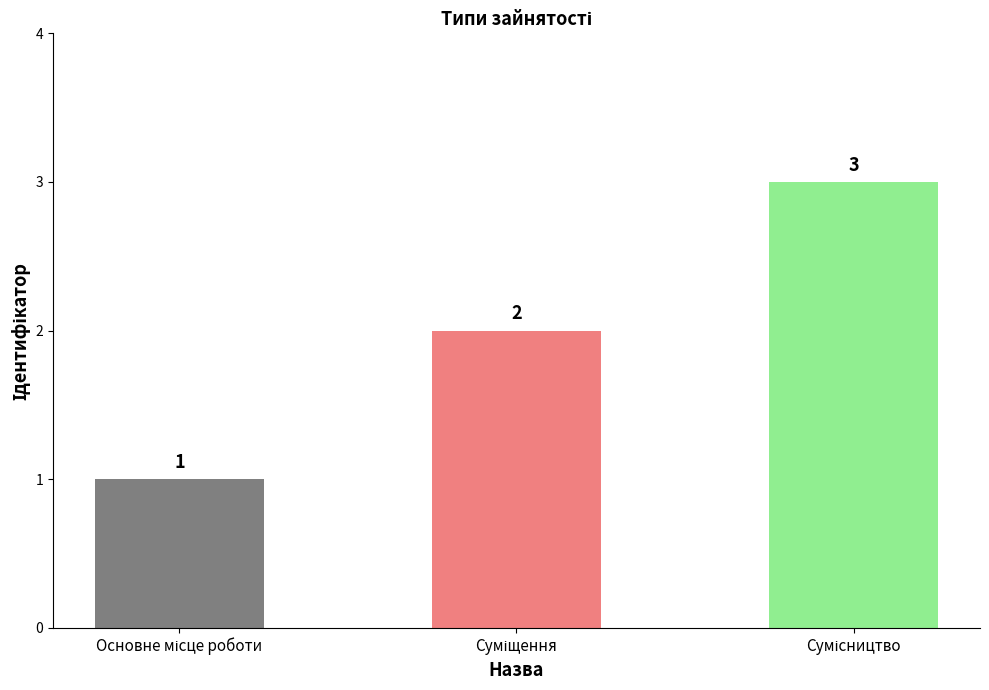

Count the values in the range 1 to 3.

3